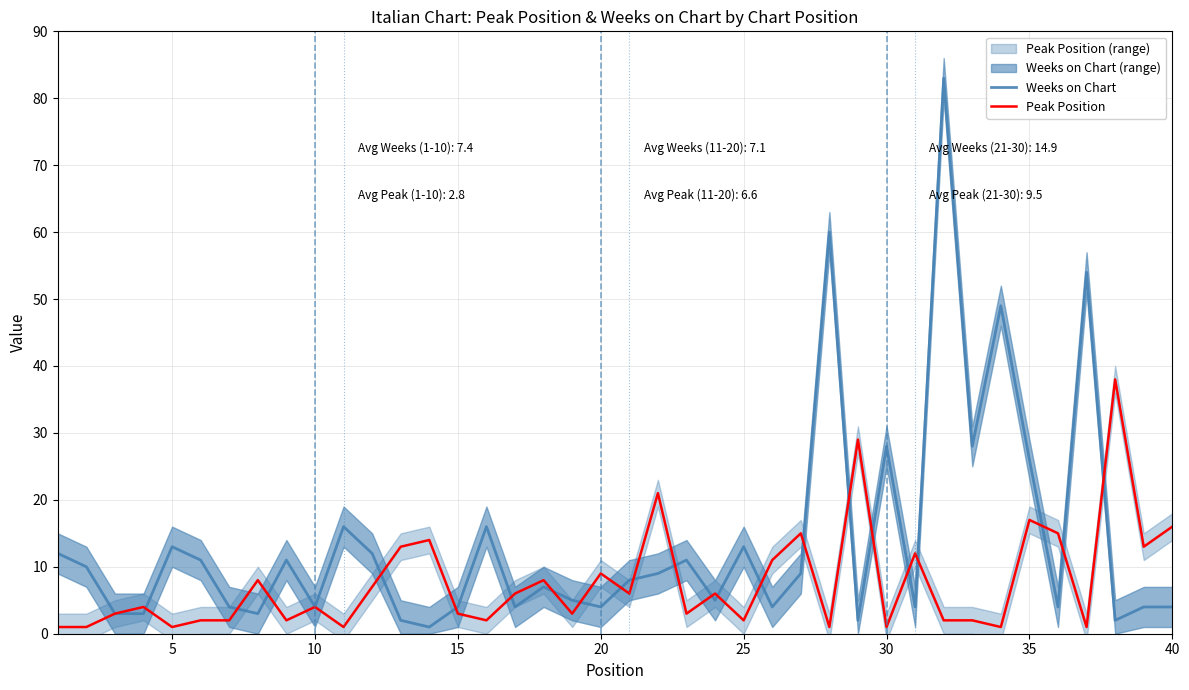

Is it true that Peak Position equals 3 at 35?

False